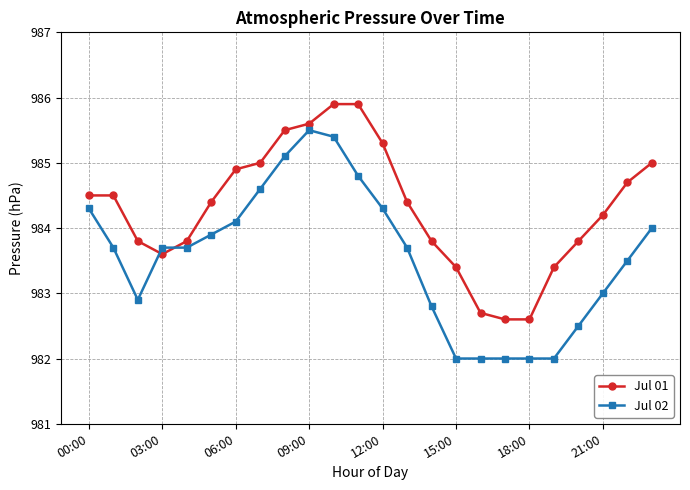

Rank the series by their maximum value, from lowest to highest.

Jul 02, Jul 01